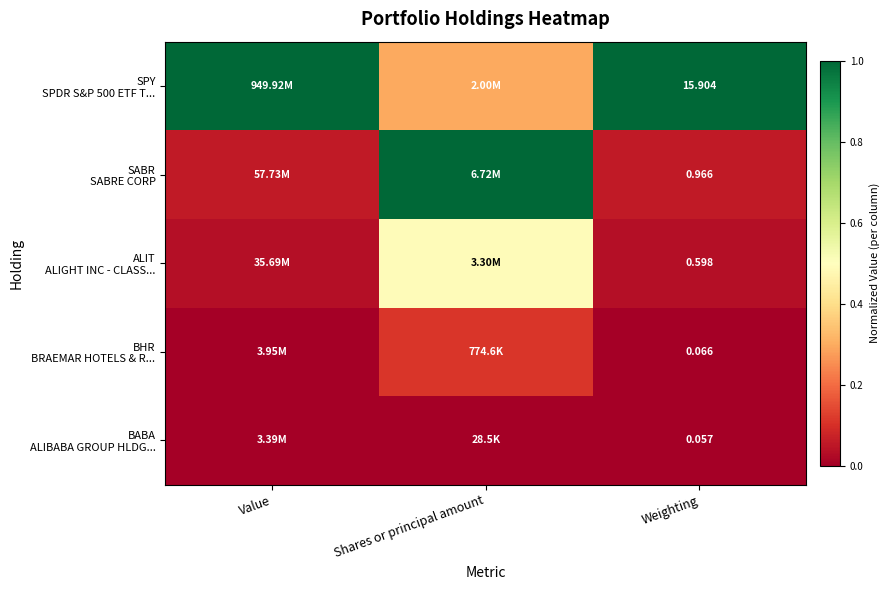

At which category is the sum across all series the highest?

Shares or principal amount